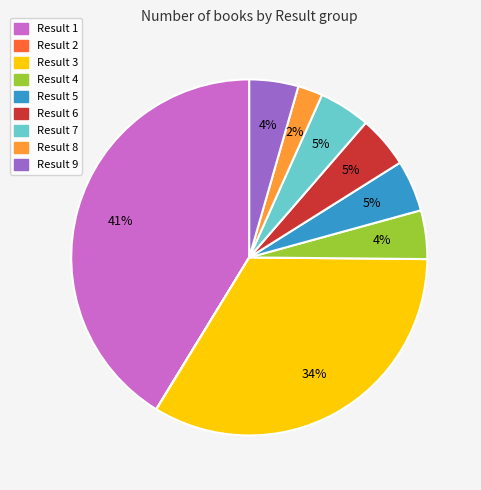

To the nearest percent, what is the difference between the largest and smallest slice percentages?

41%